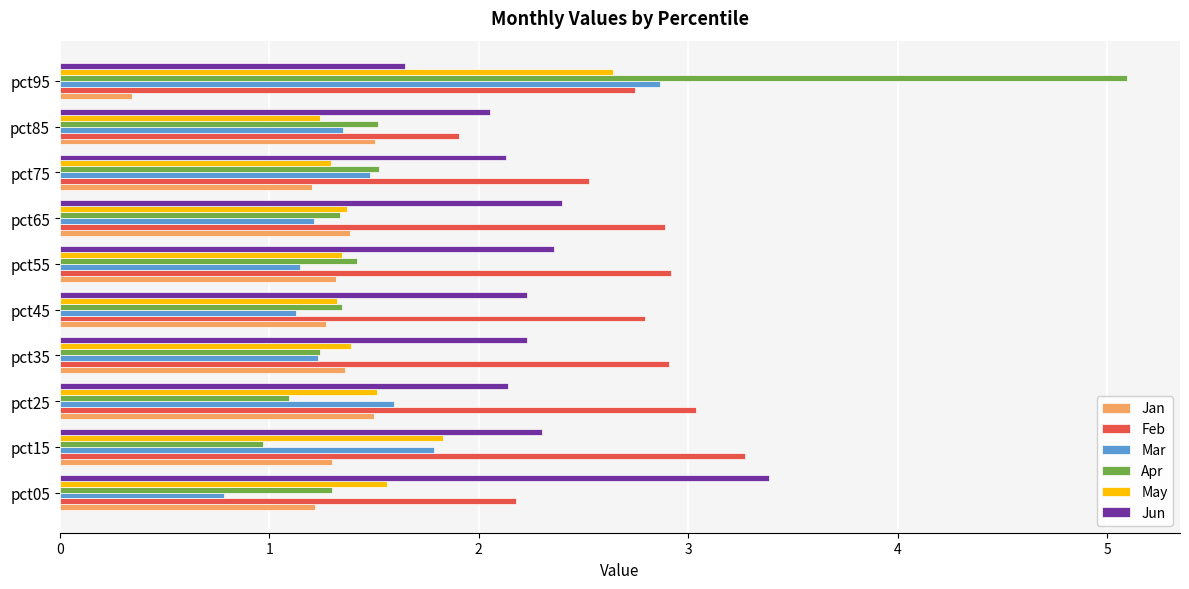

What is the approximate value of Apr at pct05?

1.3